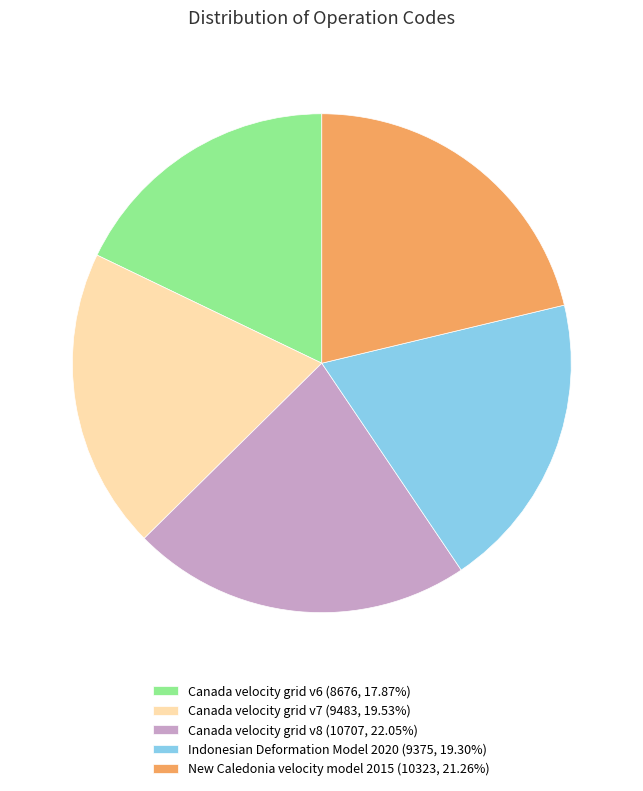

Is it true that Canada velocity grid v6 is 7% of the pie?

False